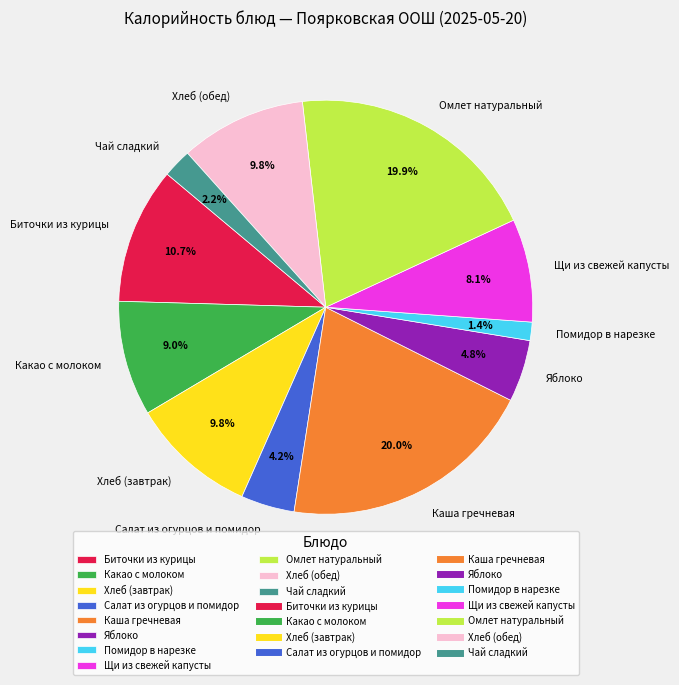

Combined, do Помидор в нарезке and Чай сладкий account for over 50%?

No